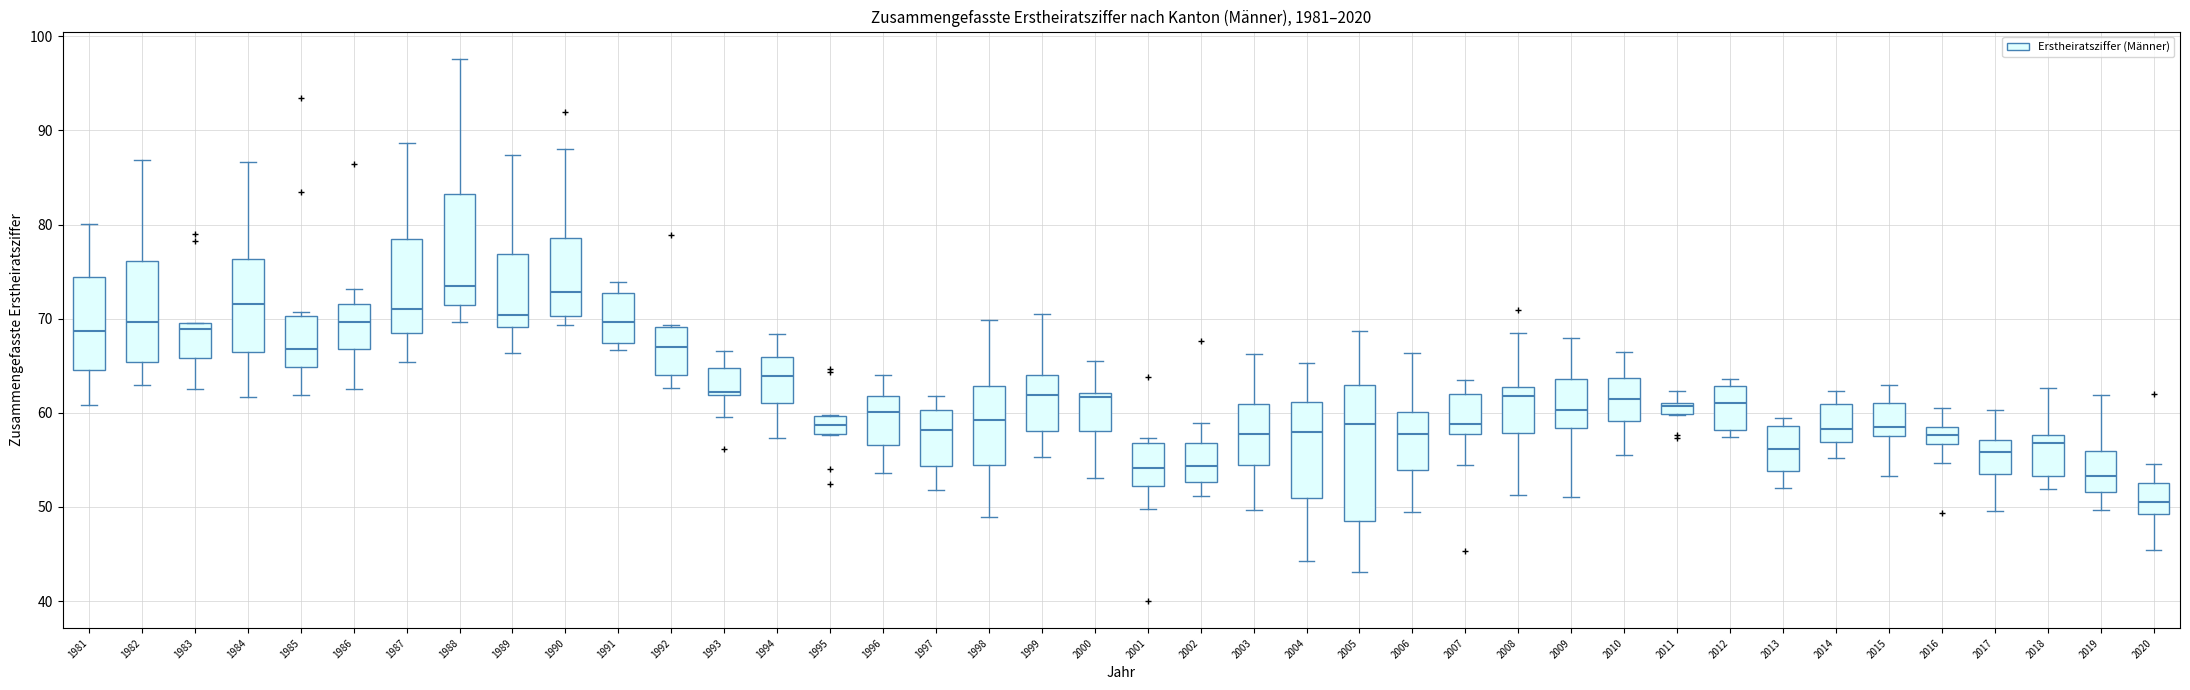

Which box is the tallest, from its lower edge to its upper edge?

2005